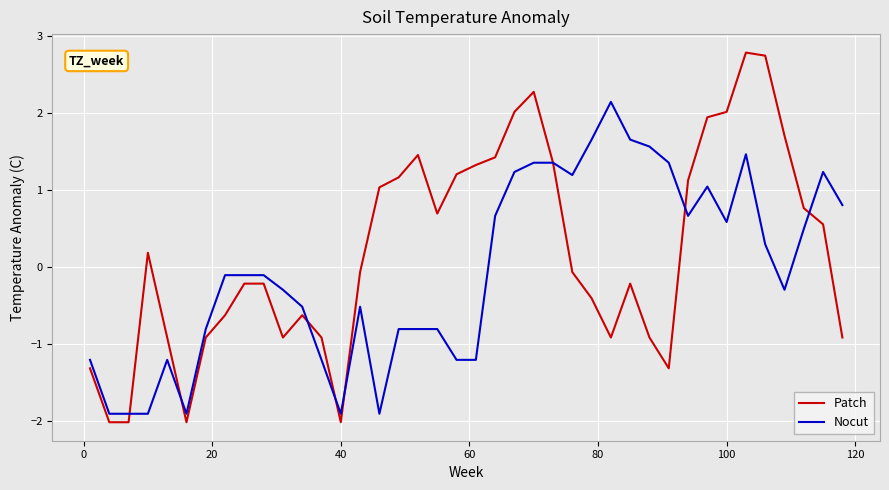

Rank the series by their maximum value, from highest to lowest.

Patch, Nocut